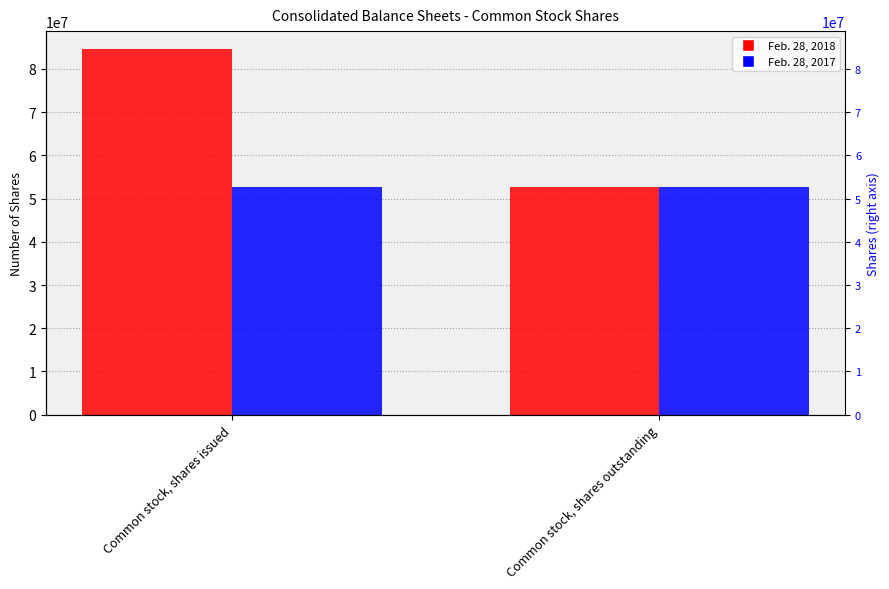

Is it true that Feb. 28, 2017 equals 52606000 at Common stock, shares issued?

True